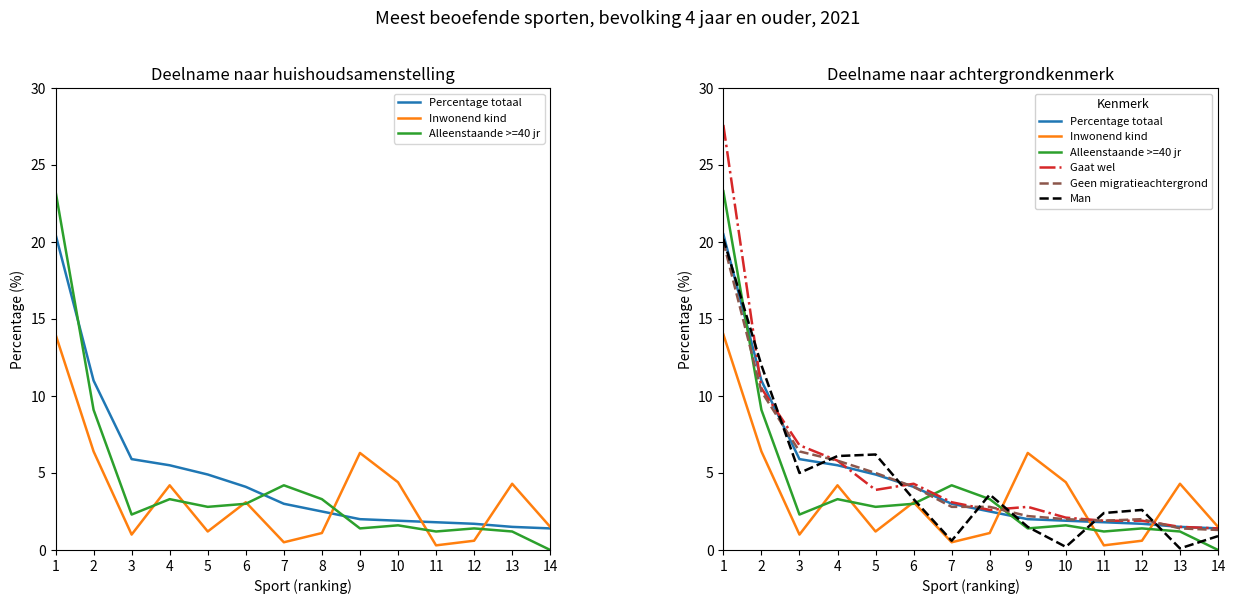

How many distinct data groups are displayed?

6